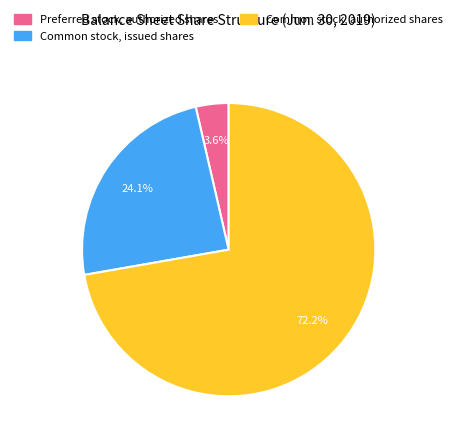

To the nearest percent, what percentage of the pie is Preferred stock, authorized shares?

4%